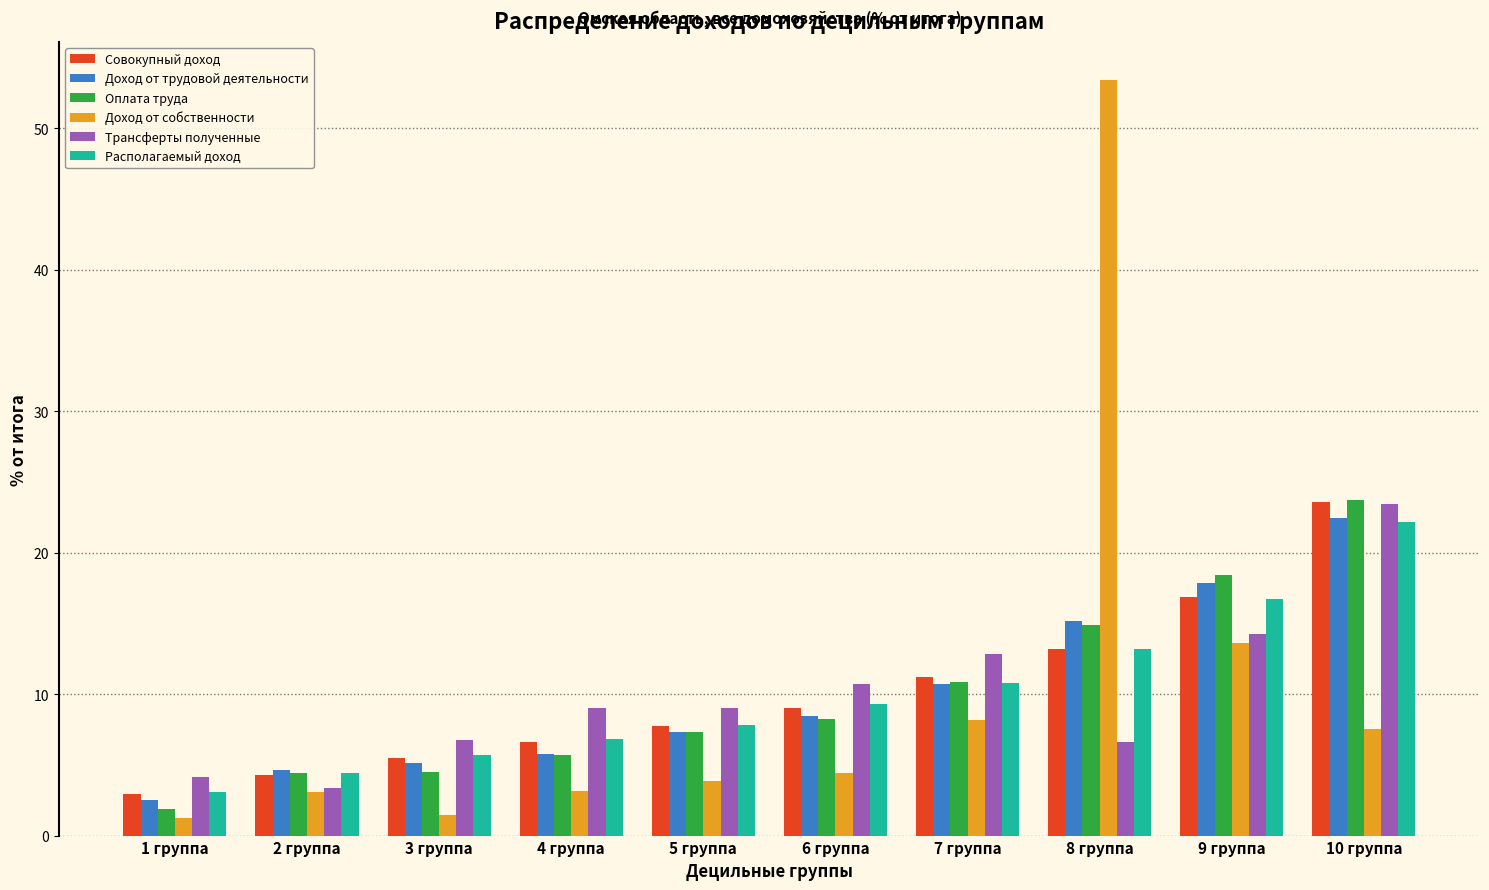

What is the difference between the second highest and second lowest values in the Доход от собственности series?

12.2